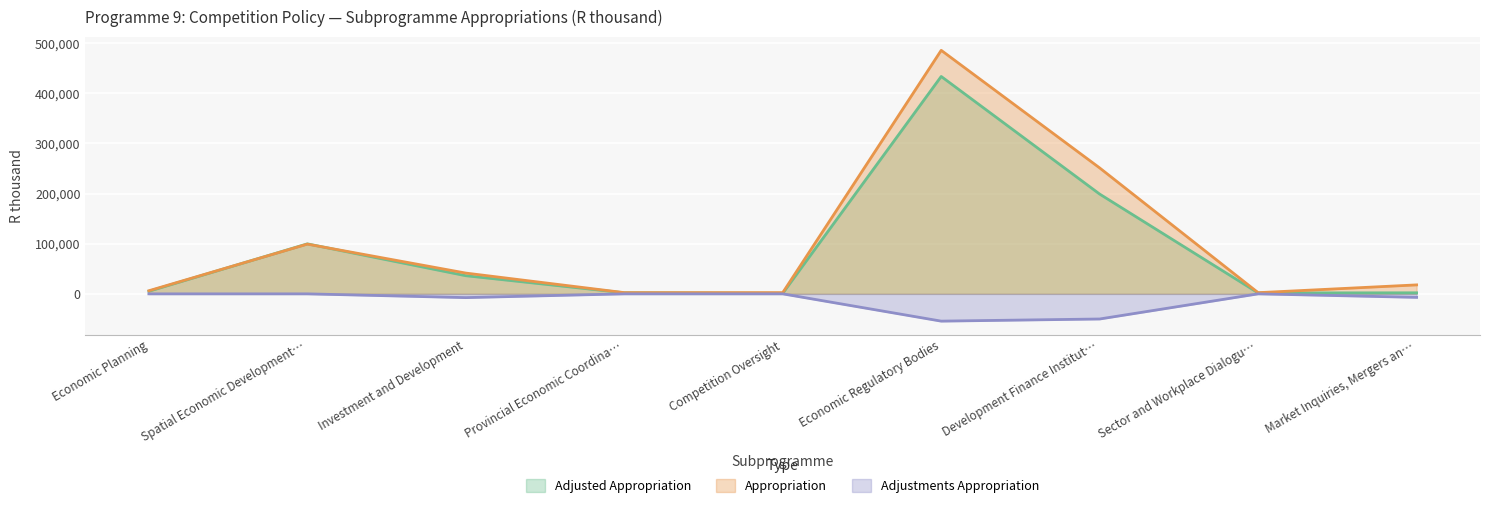

At which category is the sum across all series the highest?

Economic Regulatory Bodies